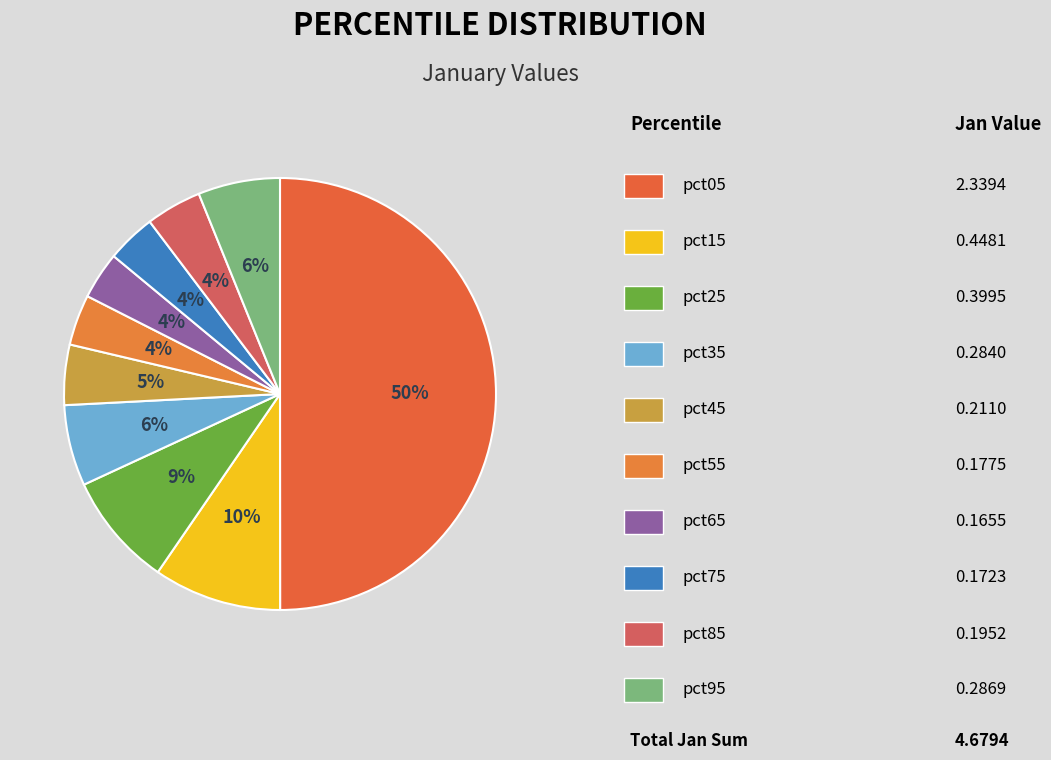

Rank the categories by value from highest to lowest.

pct05, pct15, pct25, pct95, pct35, pct45, pct85, pct55, pct75, pct65